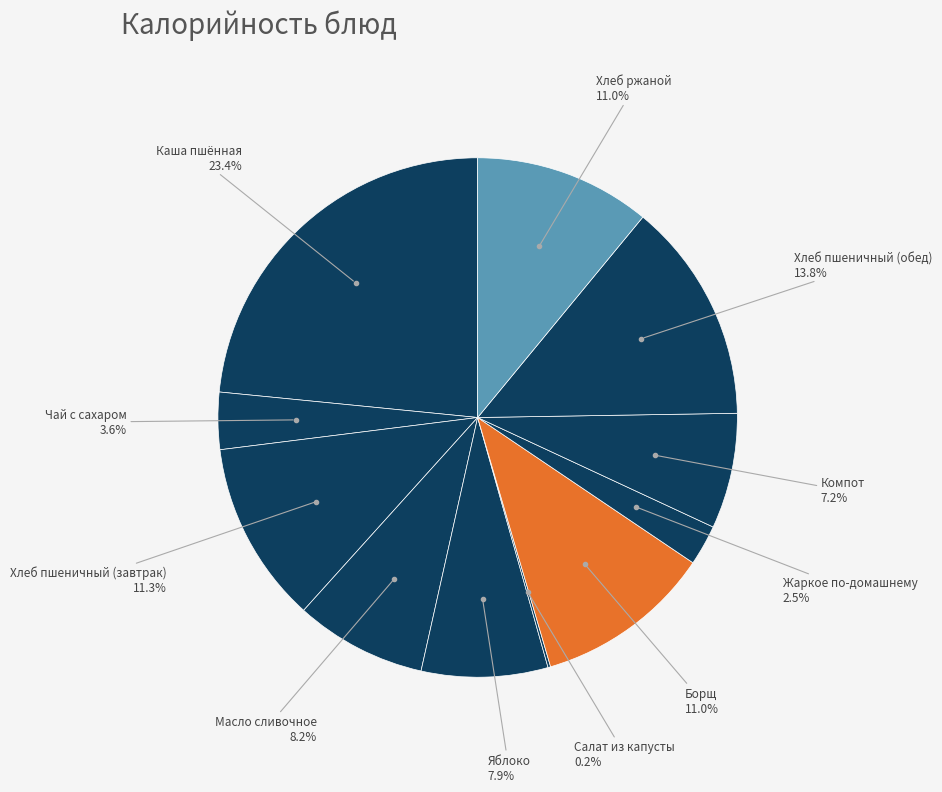

Does any single category account for the majority?

No